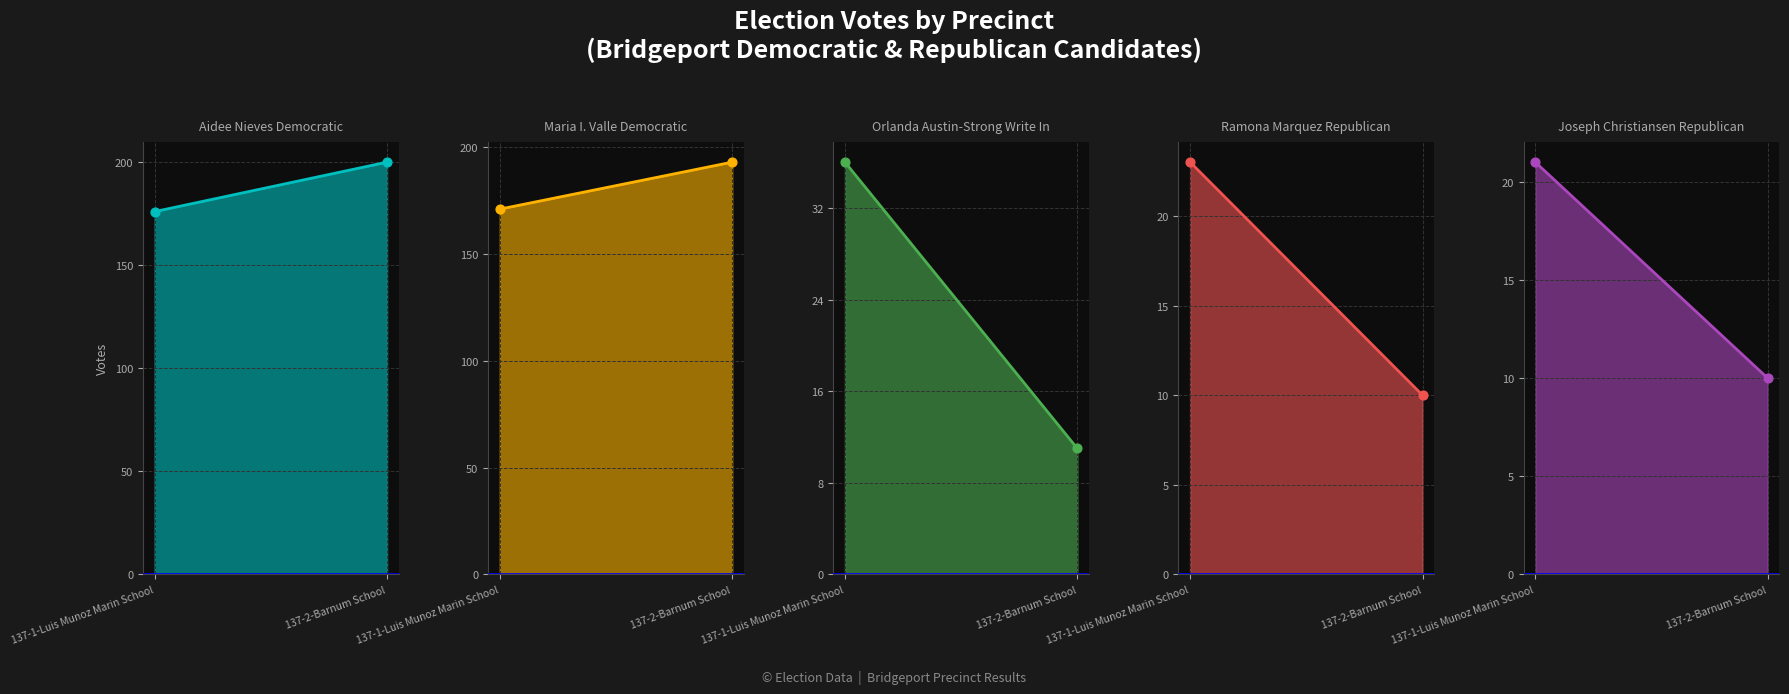

What is the total value across all series at 137-2-Barnum School?

424